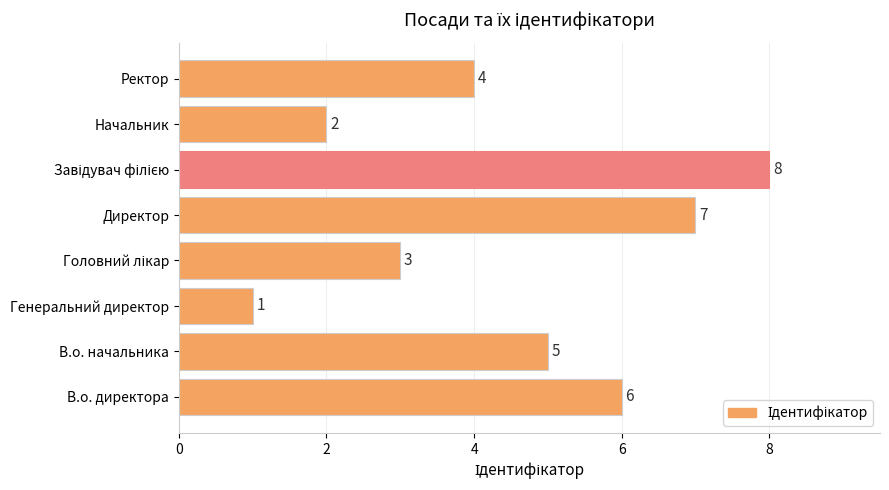

What is the smallest value displayed?

1